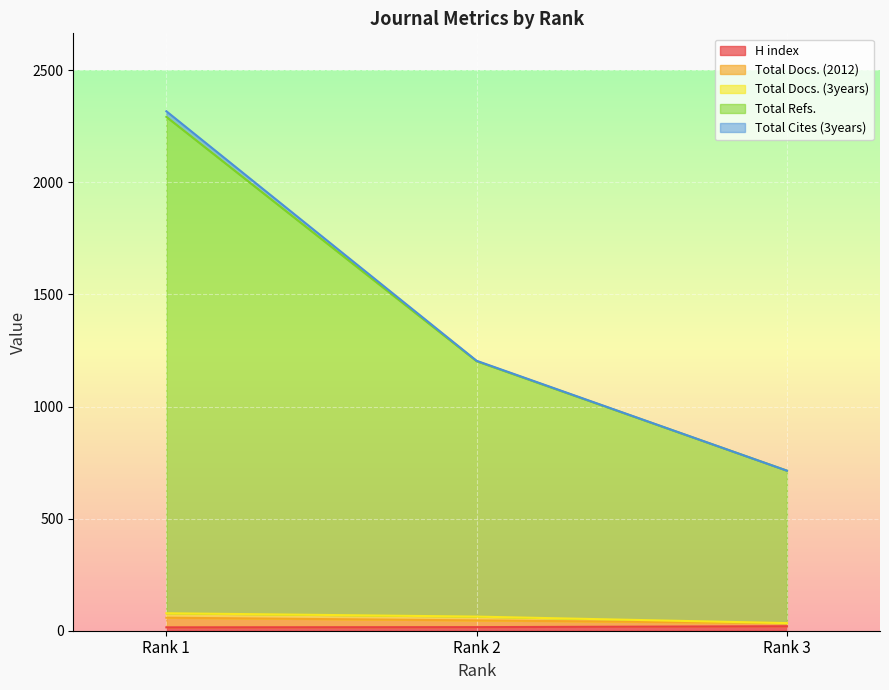

What is the average value of the H index series?

17